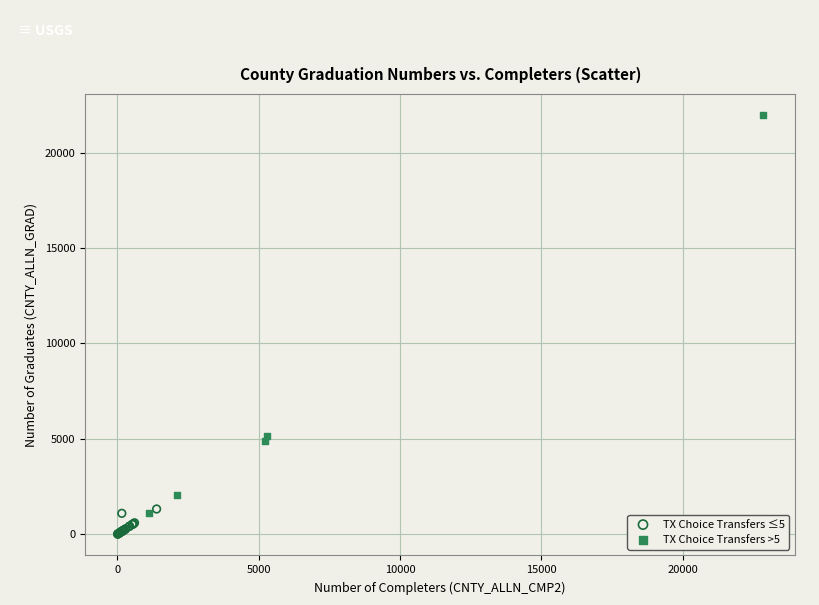

Which series reaches the minimum Y coordinate?

TX Choice Transfers ≤5